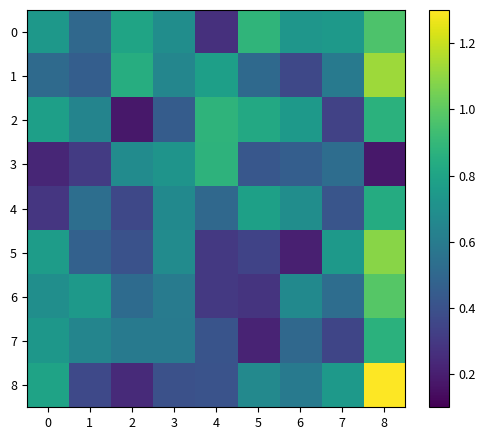

Which series has the widest spread of values?

8